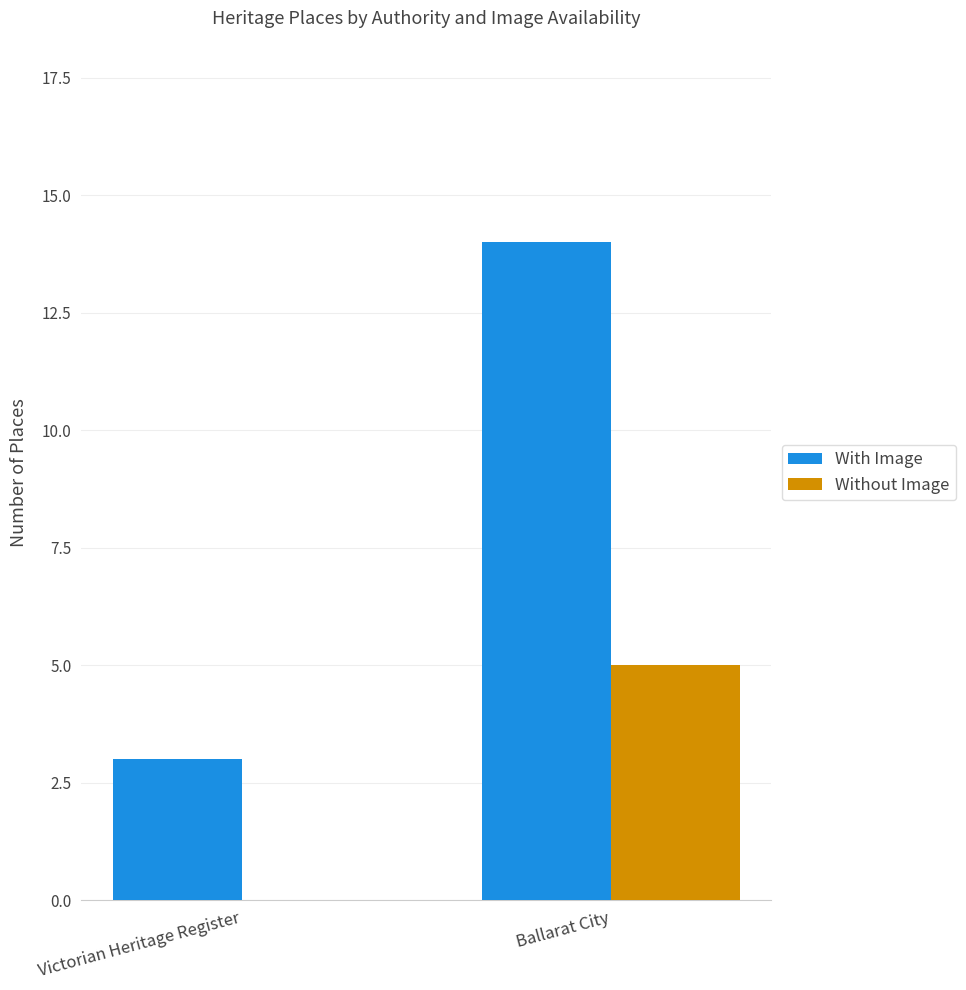

Reading right to left, list all the values displayed in this chart.

With Image: 14	3
Without Image: 5	0